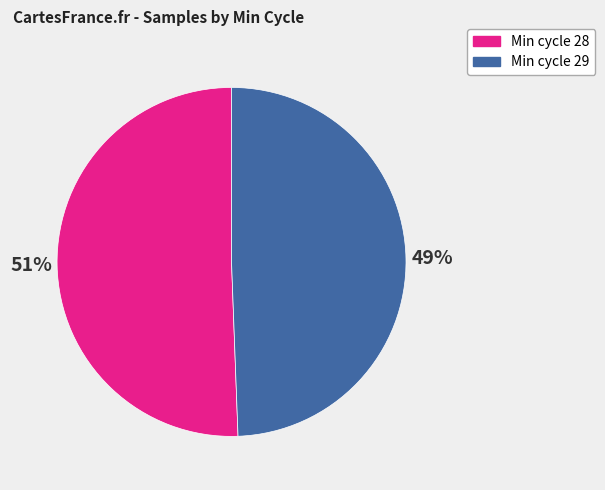

To the nearest percent, what is the average slice percentage?

50%